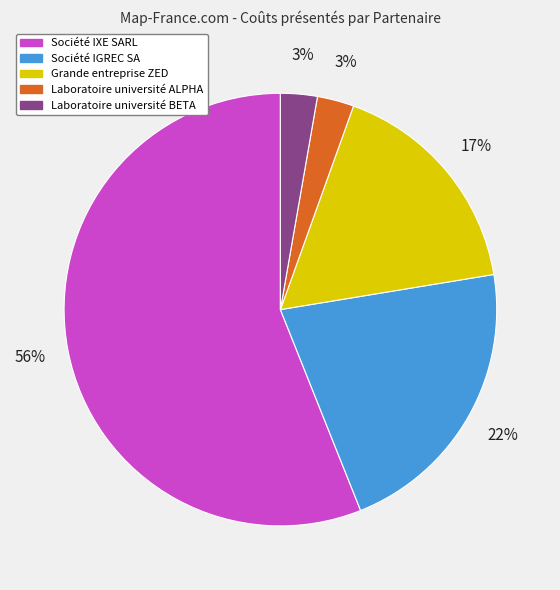

Count the number of slices in the pie.

5